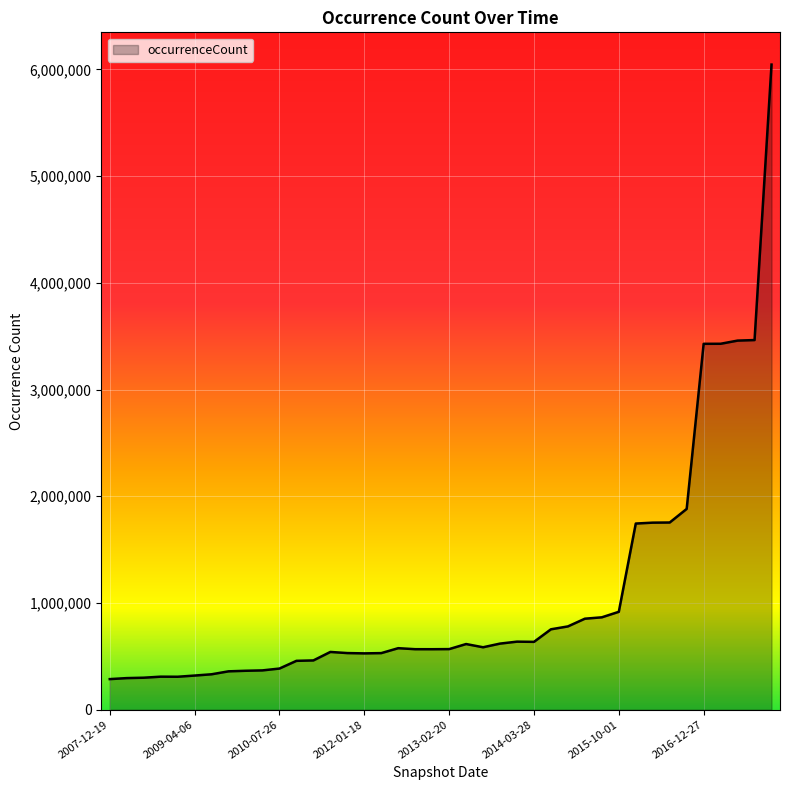

What is the difference between the maximum and minimum values?

5757761